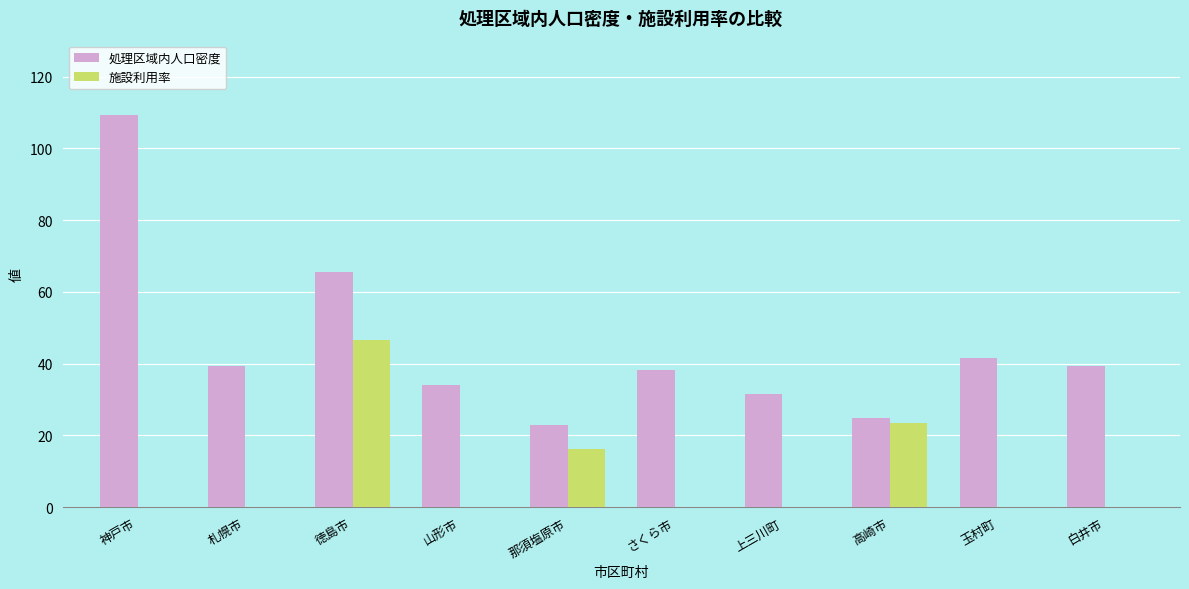

Where is 施設利用率 nearest to the value 23?

高崎市